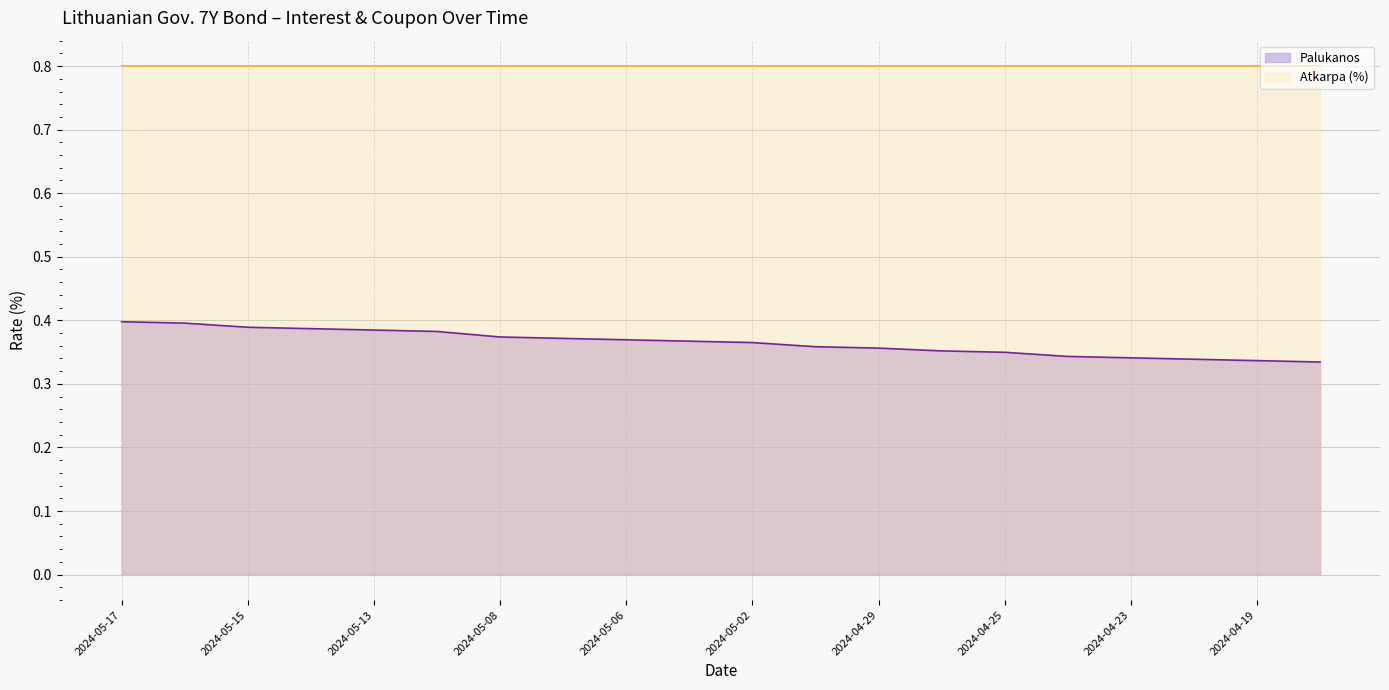

Between 2024-05-14 and 2024-05-17, which is larger?

2024-05-17